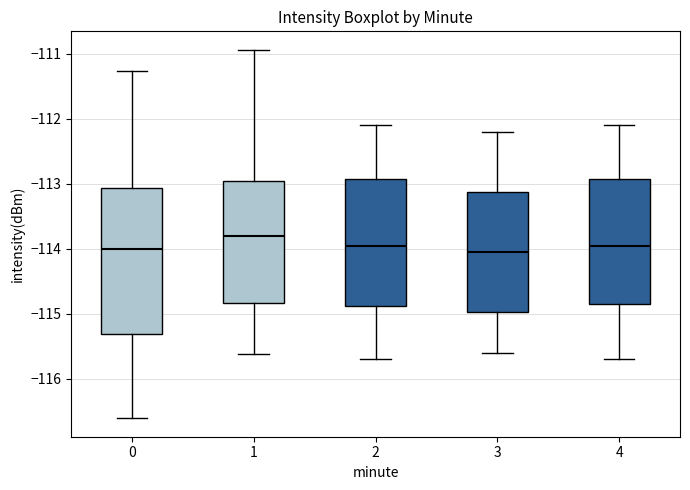

Comparing the boxes themselves (not the whiskers), which one is the tallest?

0